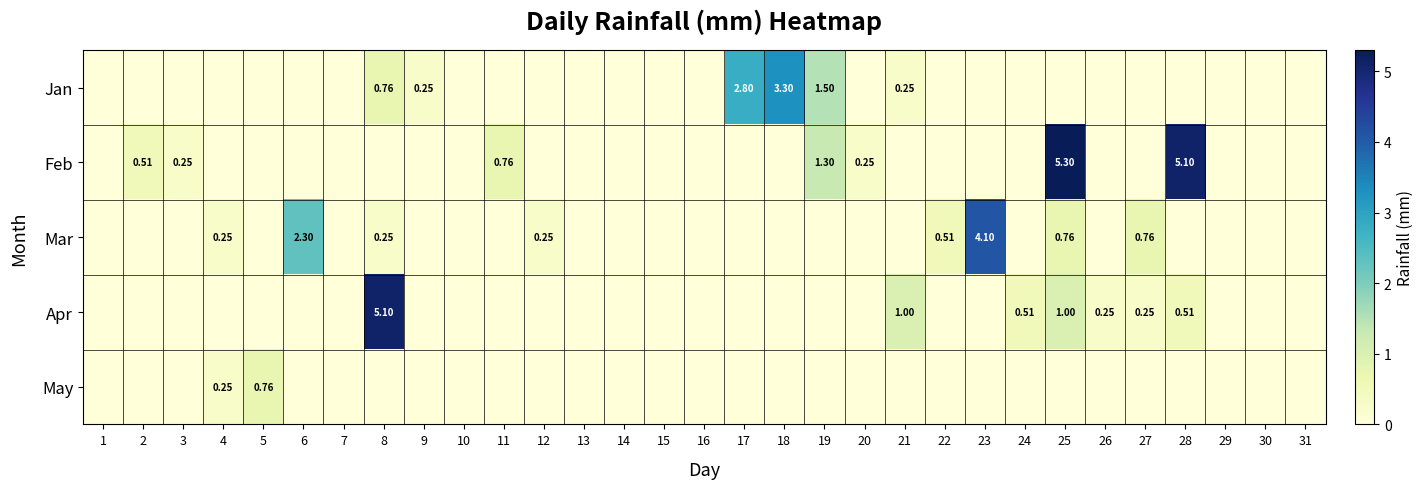

At which category is the sum across all series the highest?

25